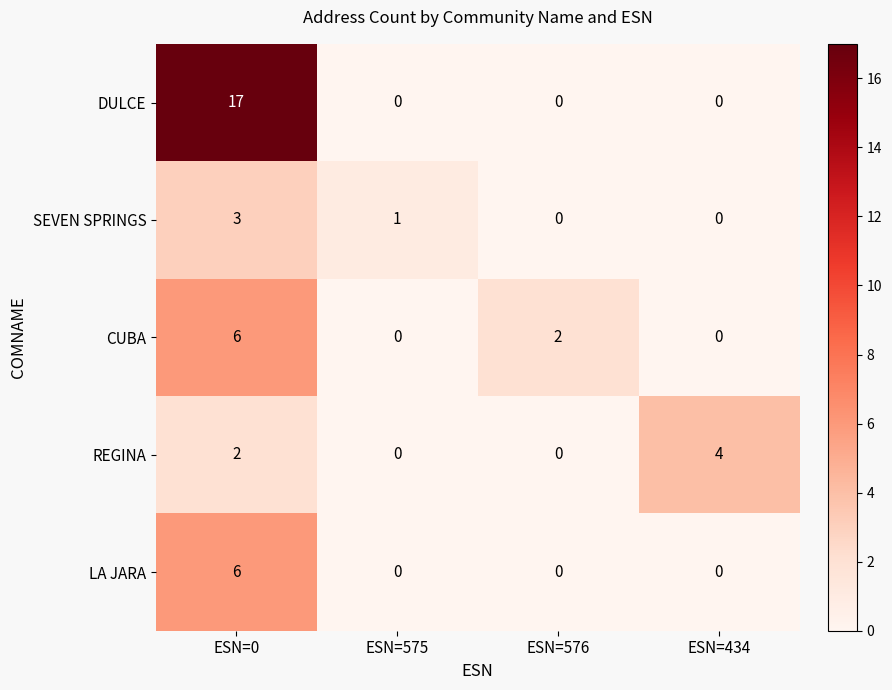

Which series has the largest range (max minus min)?

DULCE